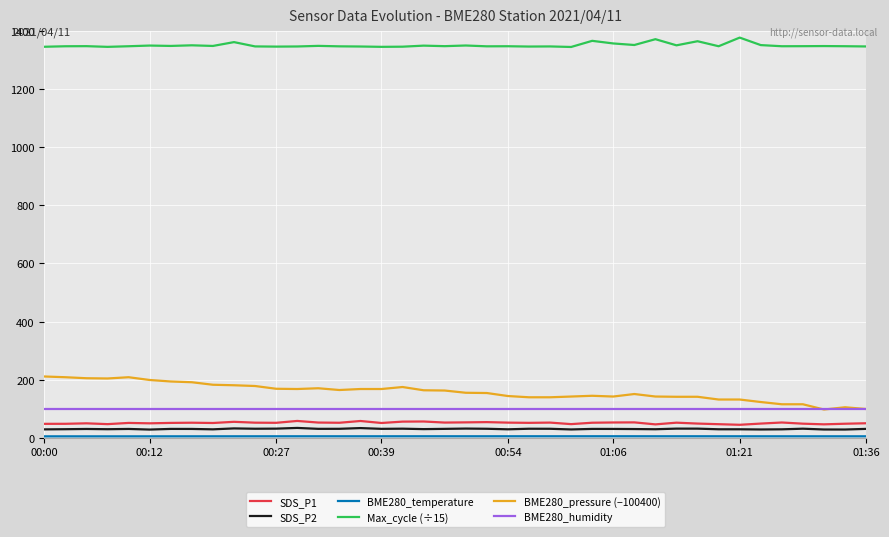

What is the greatest value displayed?

1377.7